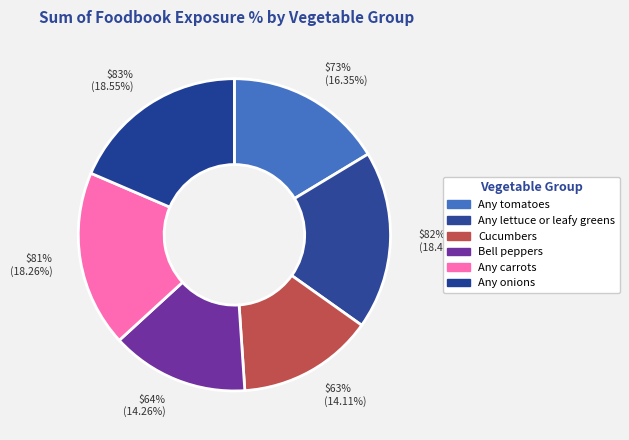

Which slice is the largest?

Any onions